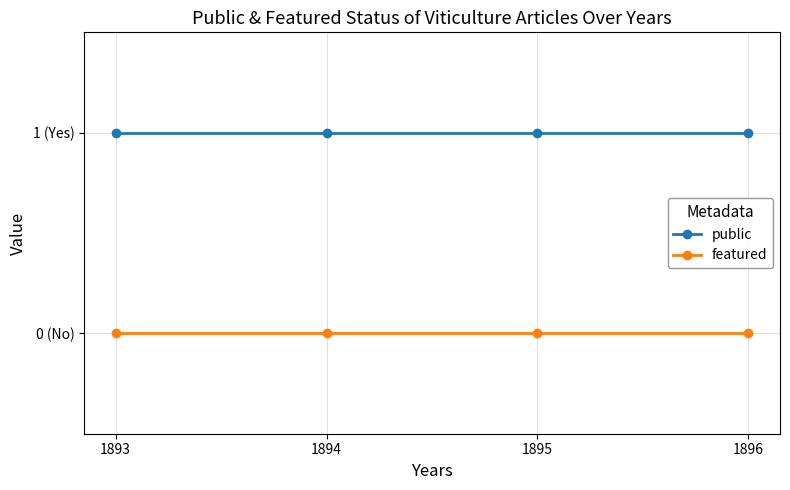

True or false: public has a value of 1 at 1893.

True